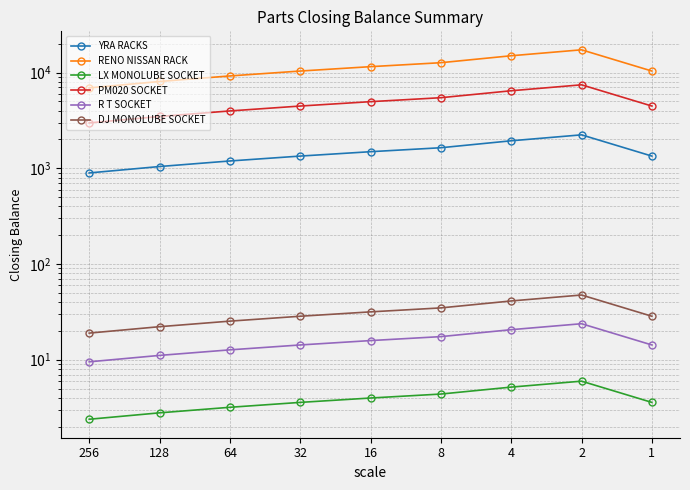

True or false: PM020 SOCKET and YRA RACKS cross at least once.

False